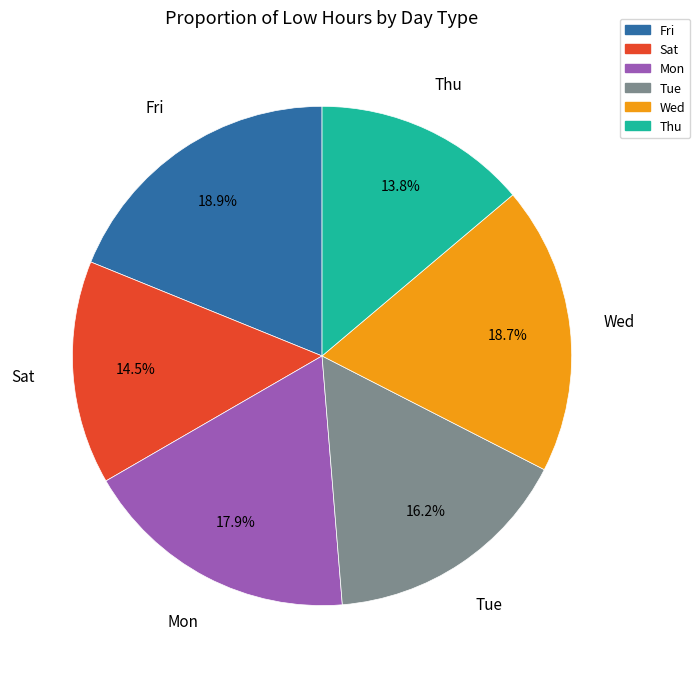

Is there any slice that represents more than half of the pie?

No